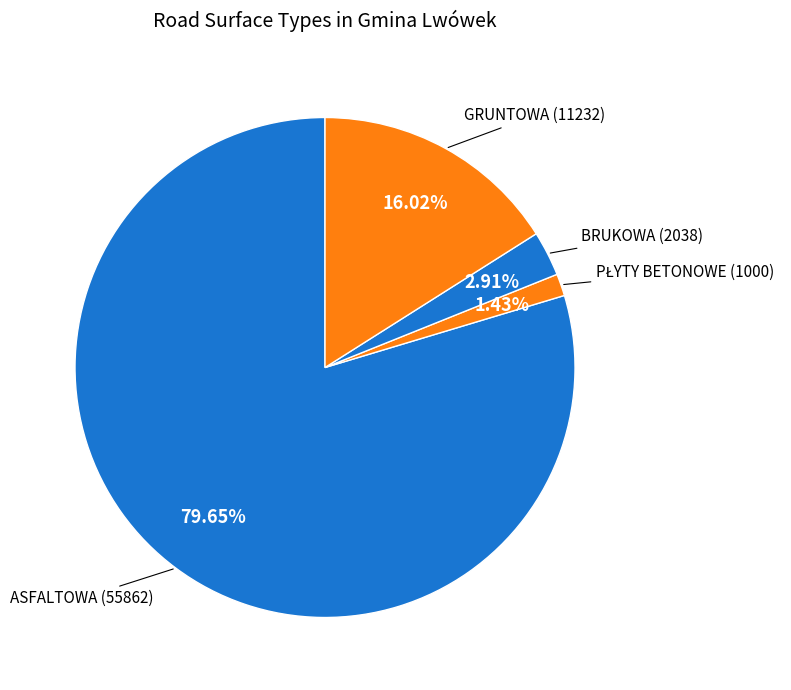

Is the sum of BRUKOWA and ASFALTOWA greater than half?

Yes